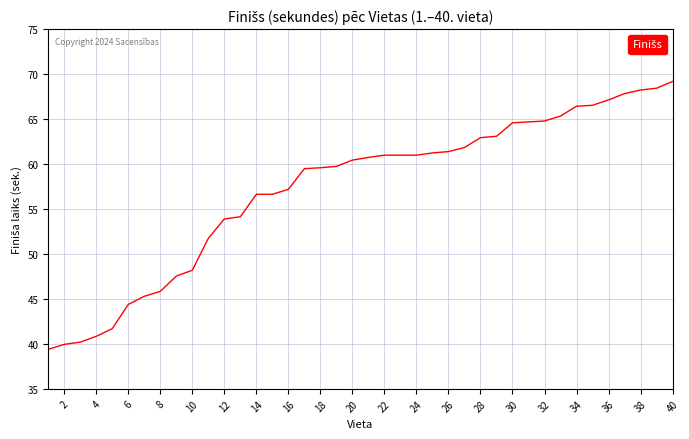

Count the number of categories in the chart.

40